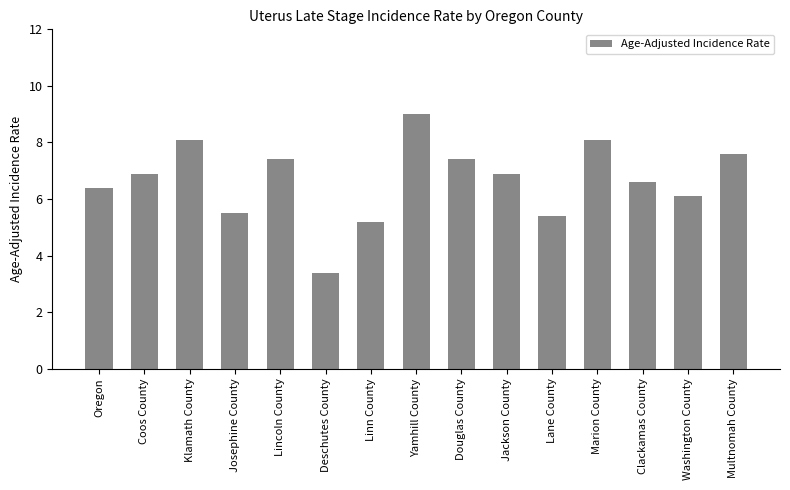

What is the label of the 14th bar from the left?

Washington County